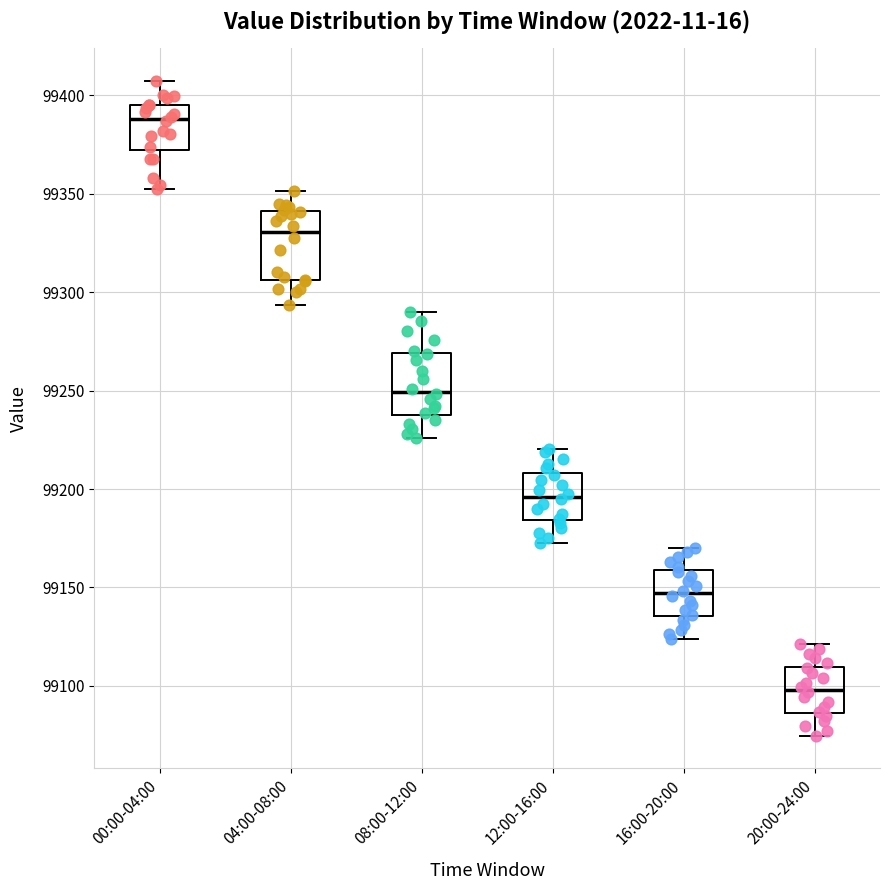

Reading left to right, transcribe this box plot: for each box, give where its median line is, the range the box spans, and where its two whiskers end, as read against the y-axis. The values are not printed on the chart, so give them approximately, as read against the axis.

00:00-04:00: median 99390, box 99370 to 99395, whiskers 99355 to 99405
04:00-08:00: median 99330, box 99305 to 99340, whiskers 99295 to 99350
08:00-12:00: median 99250, box 99240 to 99270, whiskers 99225 to 99290
12:00-16:00: median 99195, box 99185 to 99210, whiskers 99175 to 99220
16:00-20:00: median 99145, box 99135 to 99160, whiskers 99125 to 99170
20:00-24:00: median 99100, box 99085 to 99110, whiskers 99075 to 99120